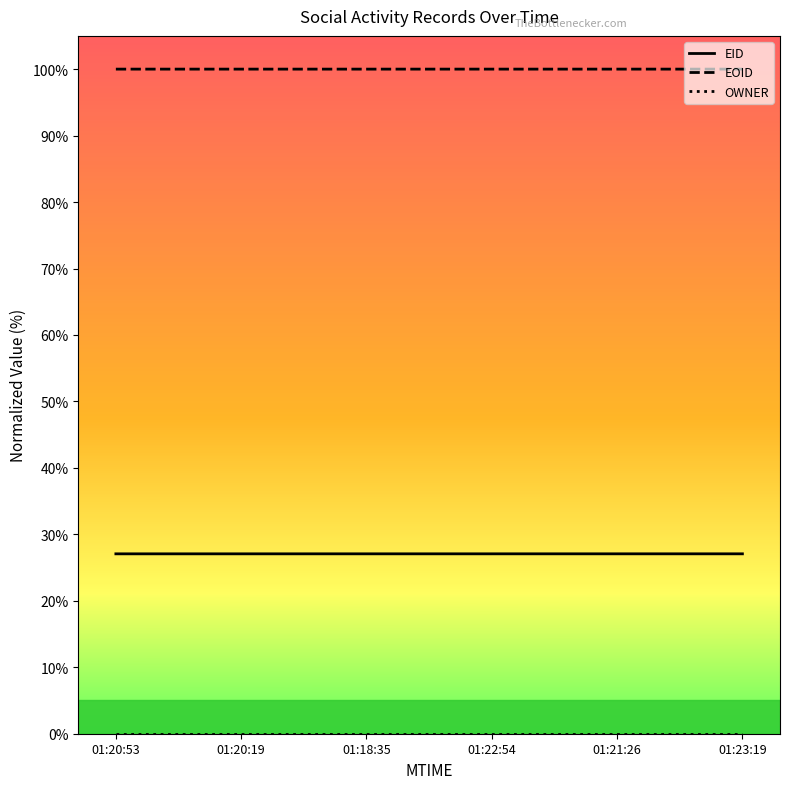

What is the sum of all EID values?

162.4